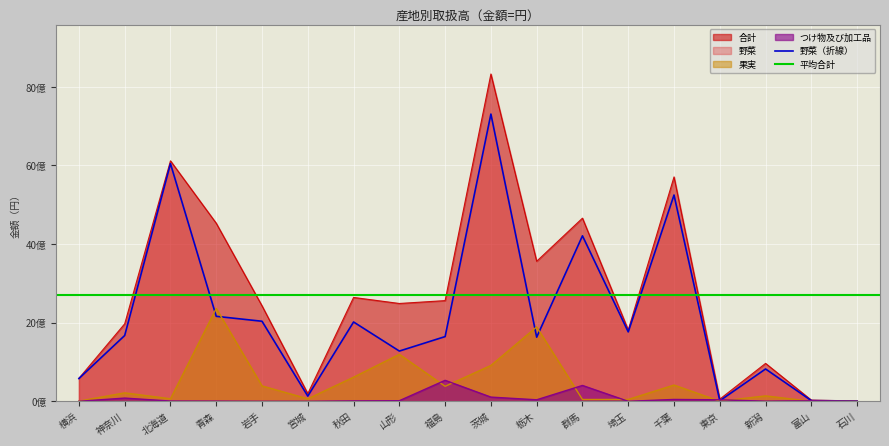

Which has a higher value, 栃木 or 秋田?

秋田